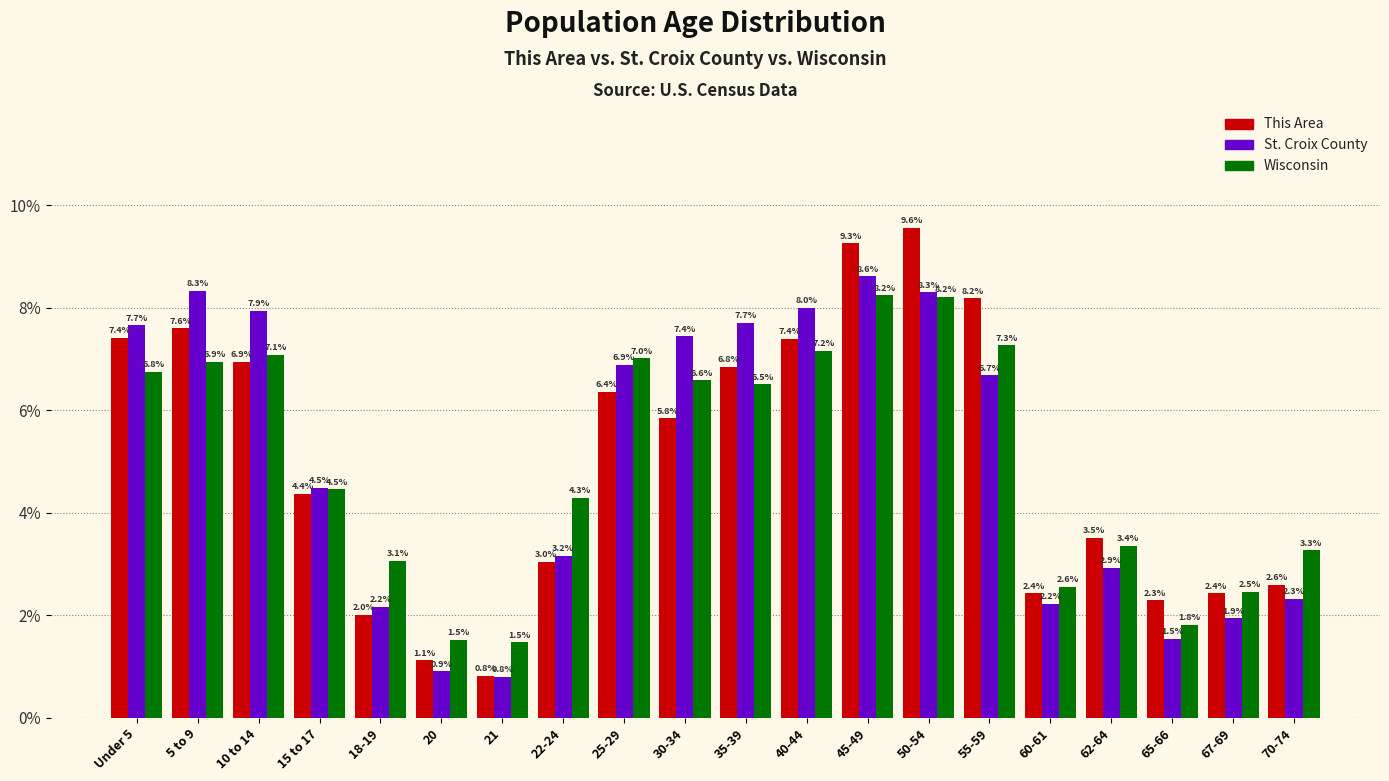

Reading left to right, extract all data points from this chart.

This Area: Under 5=7.4	5 to 9=7.6	10 to 14=6.9	15 to 17=4.4	18-19=2.0	20=1.1	21=0.8	22-24=3.0	25-29=6.4	30-34=5.8	35-39=6.8	40-44=7.4	45-49=9.3	50-54=9.6	55-59=8.2	60-61=2.4	62-64=3.5	65-66=2.3	67-69=2.4	70-74=2.6
St. Croix County: Under 5=7.7	5 to 9=8.3	10 to 14=7.9	15 to 17=4.5	18-19=2.2	20=0.9	21=0.8	22-24=3.2	25-29=6.9	30-34=7.4	35-39=7.7	40-44=8.0	45-49=8.6	50-54=8.3	55-59=6.7	60-61=2.2	62-64=2.9	65-66=1.5	67-69=1.9	70-74=2.3
Wisconsin: Under 5=6.8	5 to 9=6.9	10 to 14=7.1	15 to 17=4.5	18-19=3.1	20=1.5	21=1.5	22-24=4.3	25-29=7.0	30-34=6.6	35-39=6.5	40-44=7.2	45-49=8.2	50-54=8.2	55-59=7.3	60-61=2.6	62-64=3.4	65-66=1.8	67-69=2.5	70-74=3.3